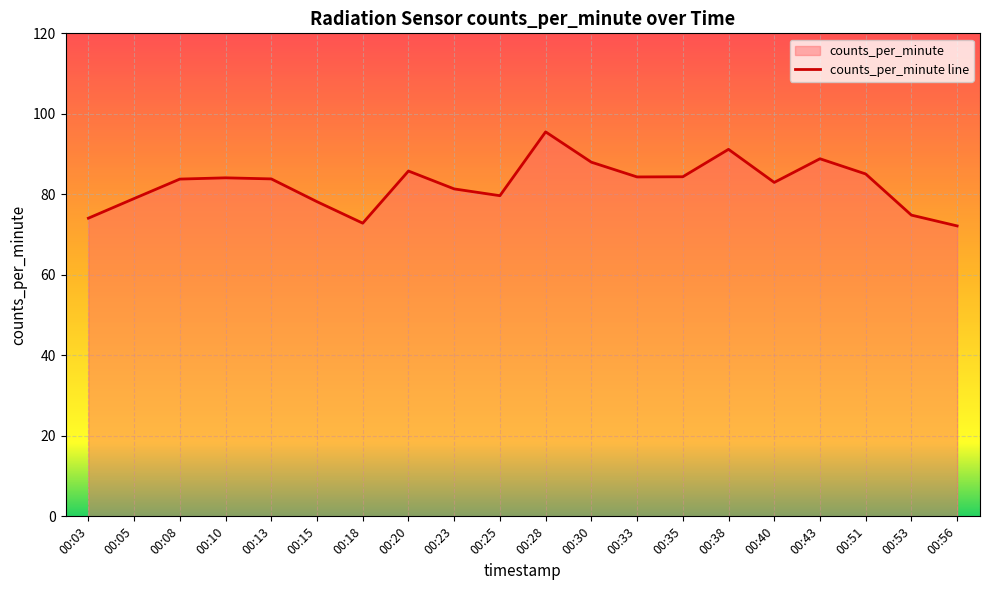

Reading left to right, transcribe all the data shown in this chart.

74.1	79.0	83.8	84.1	83.8	78.2	72.8	85.8	81.3	79.7	95.5	88.0	84.3	84.4	91.2	83.0	88.8	85.1	74.8	72.2